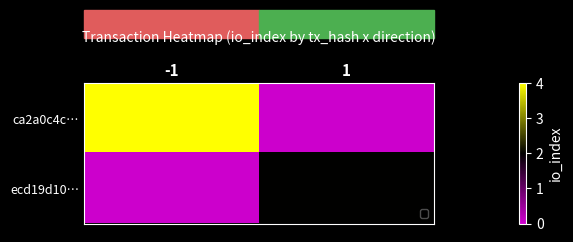

Rank the series by their average value, from lowest to highest.

ecd19d10…, ca2a0c4c…